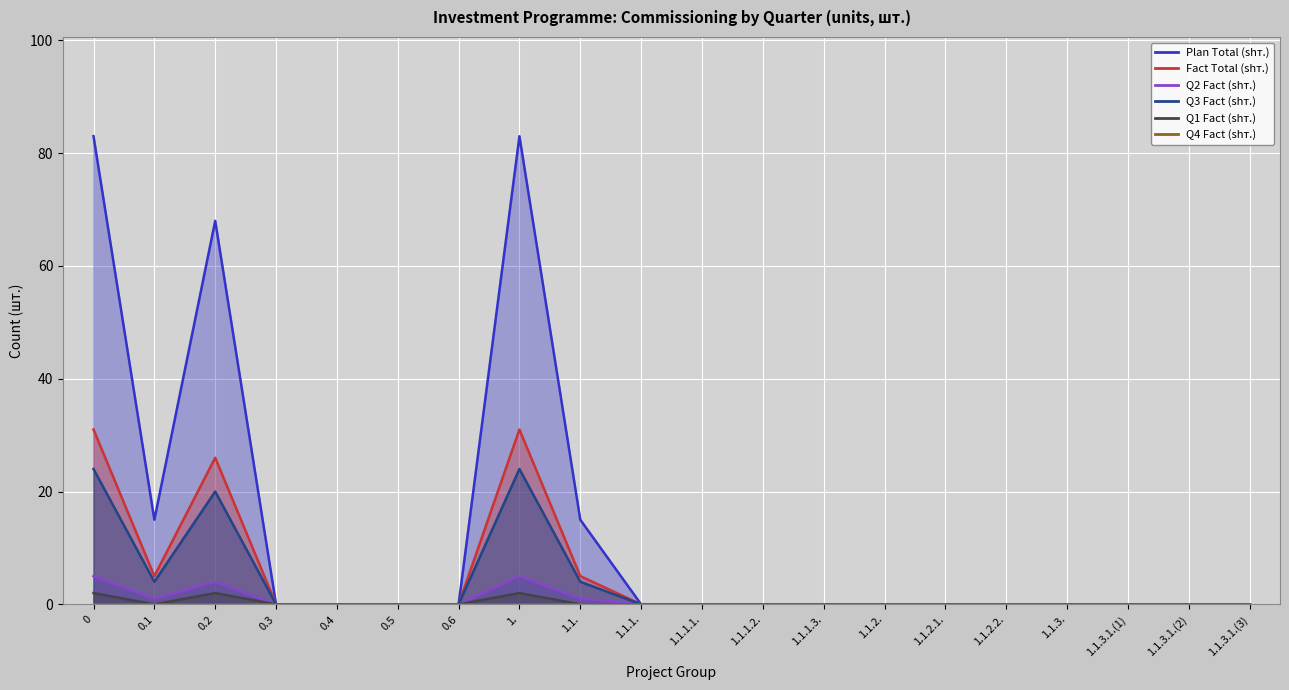

True or false: Q1 Fact (shт.) and Q3 Fact (shт.) intersect in this chart.

False